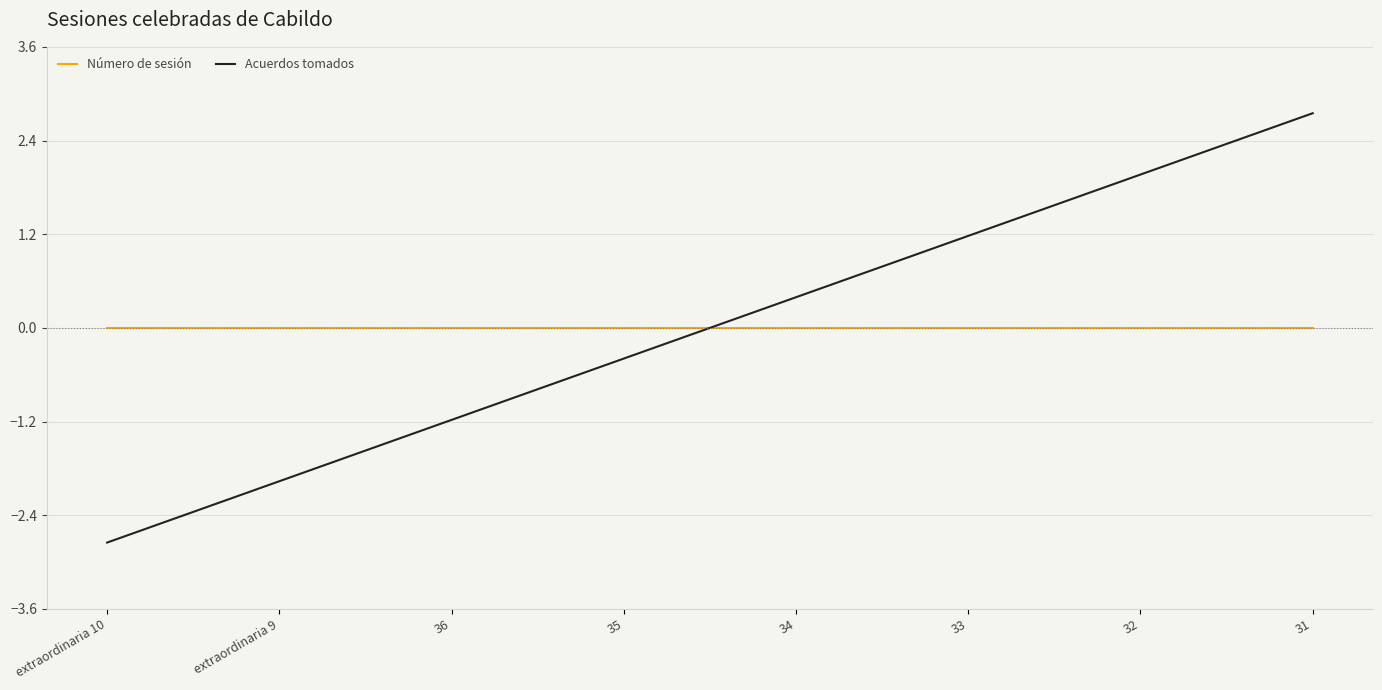

What position from the left is 36?

3